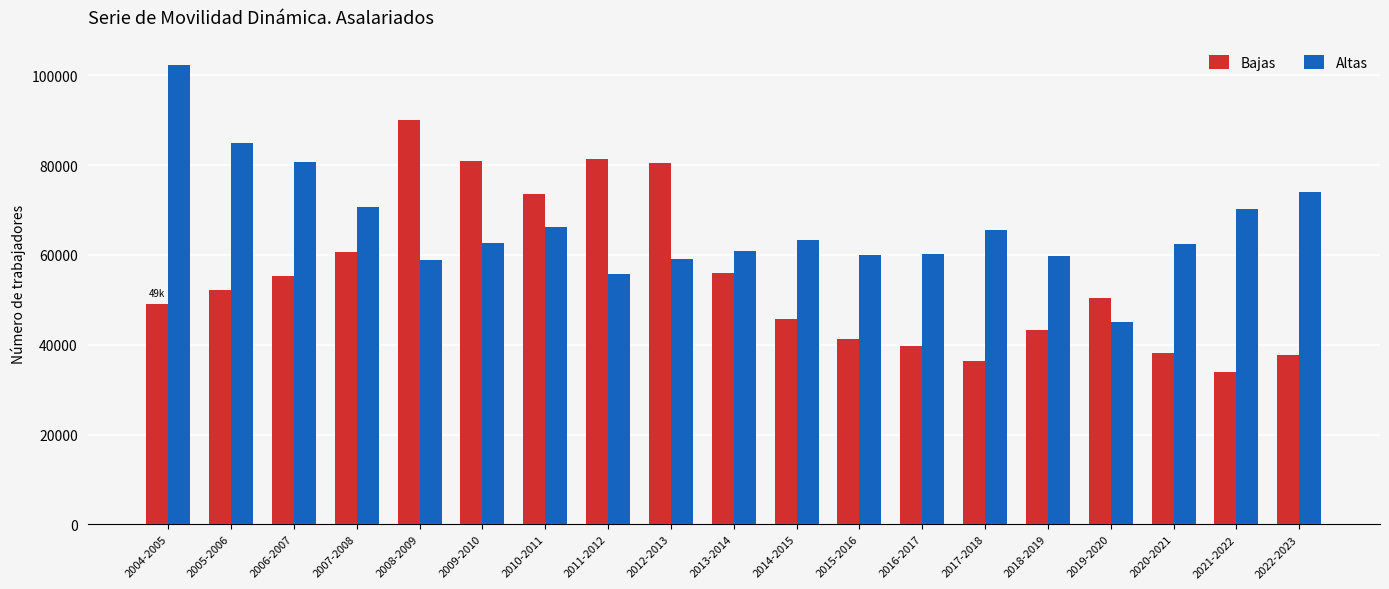

What is the difference between the highest and lowest values at 2017-2018?

29081